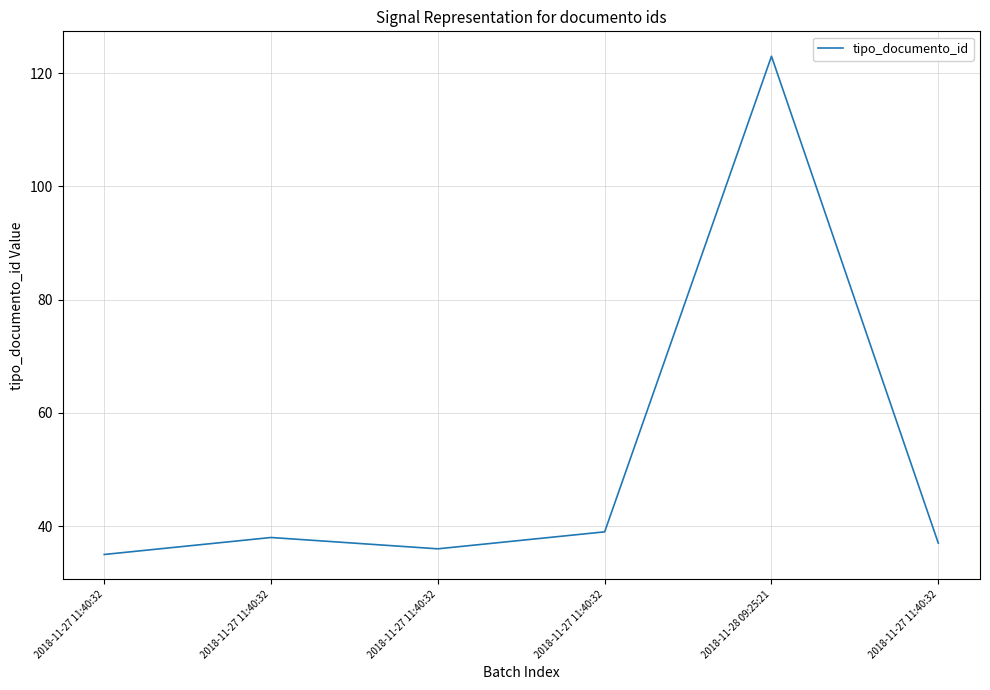

Does the chart display data point markers on the line(s)?

No